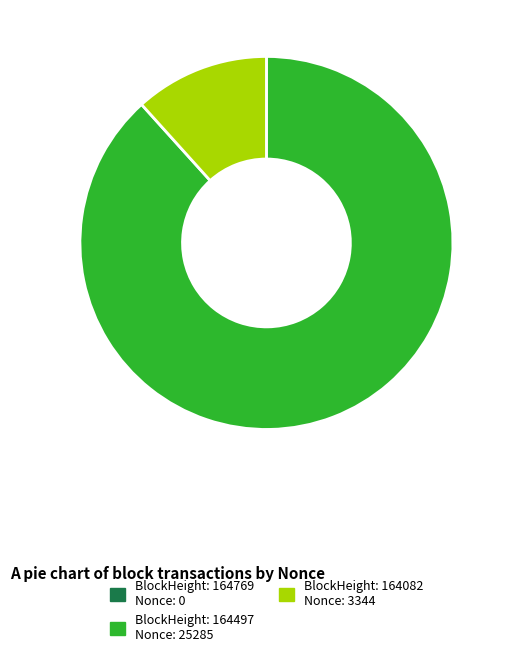

Is it true that BlockHeight: 164497 Nonce: 25285 is 88% of the pie?

True